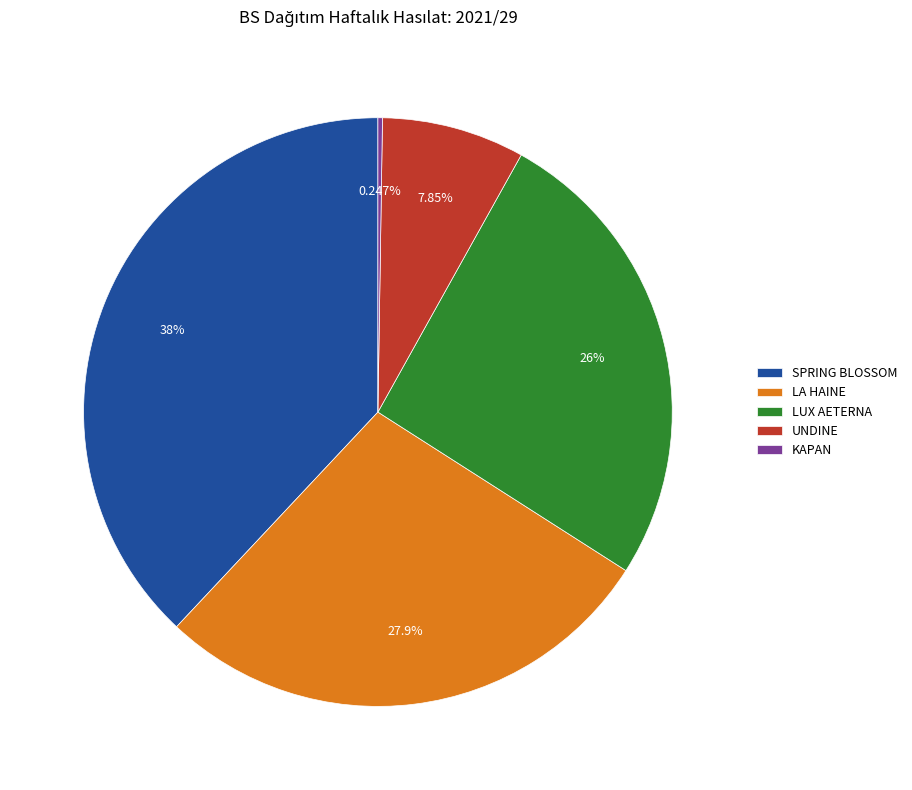

How much of the chart is everything except UNDINE?

92.2%